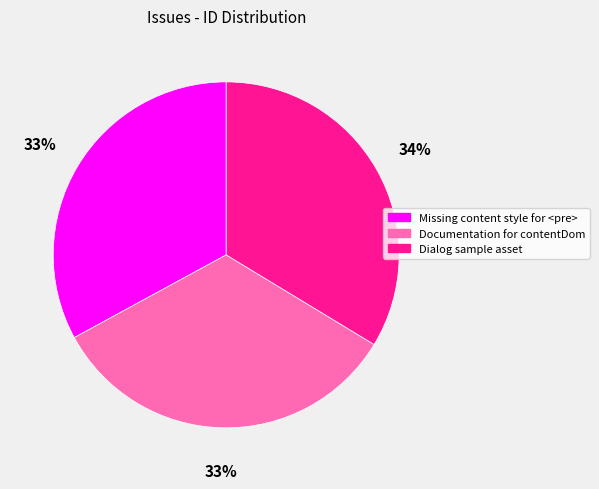

True or false: Missing content style for <pre> accounts for 20% of the total.

False